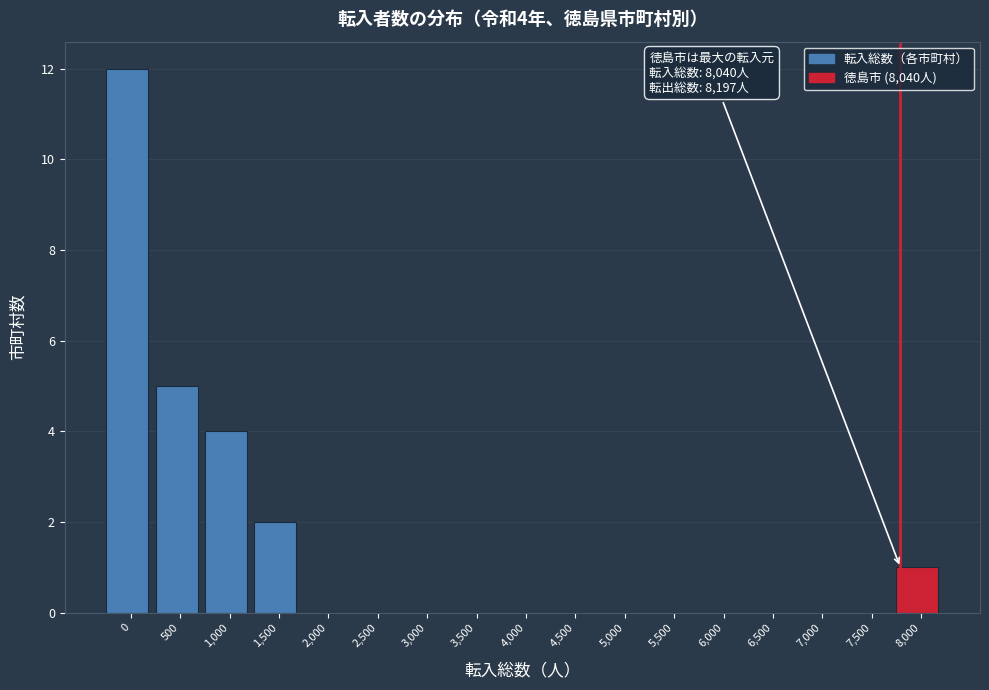

Reading right to left, what are all the values shown in this chart?

8,000=1	7,500=0	7,000=0	6,500=0	6,000=0	5,500=0	5,000=0	4,500=0	4,000=0	3,500=0	3,000=0	2,500=0	2,000=0	1,500=2	1,000=4	500=5	0=12